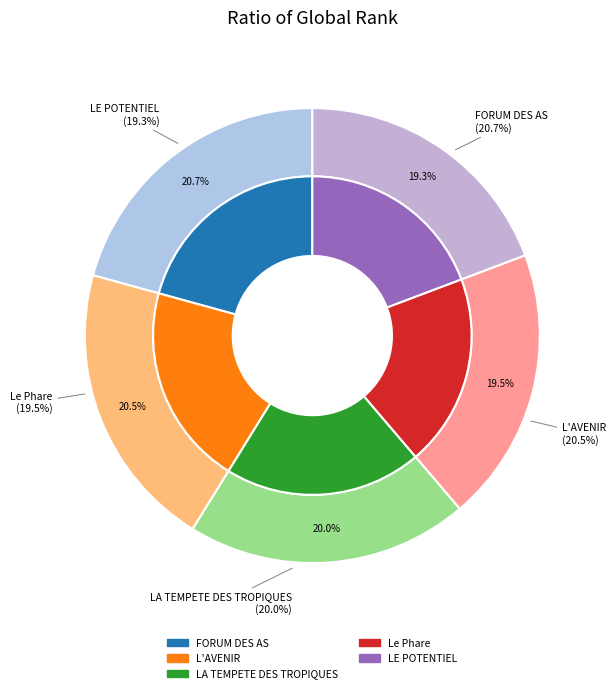

Which category has the smallest portion of the pie?

LE POTENTIEL